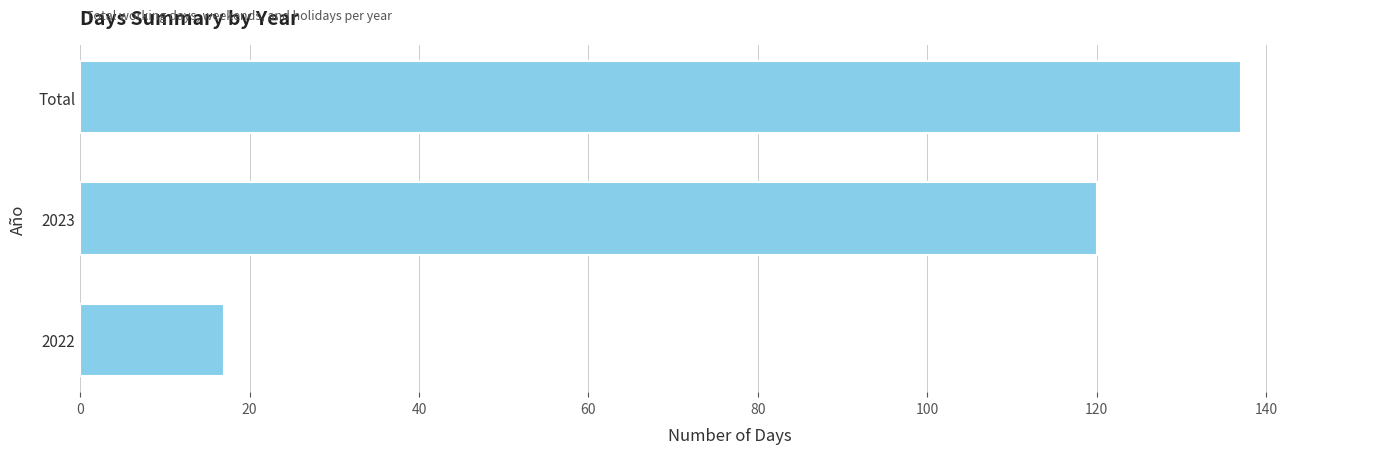

The chart shows a value of 8 at 2022. True or false?

False